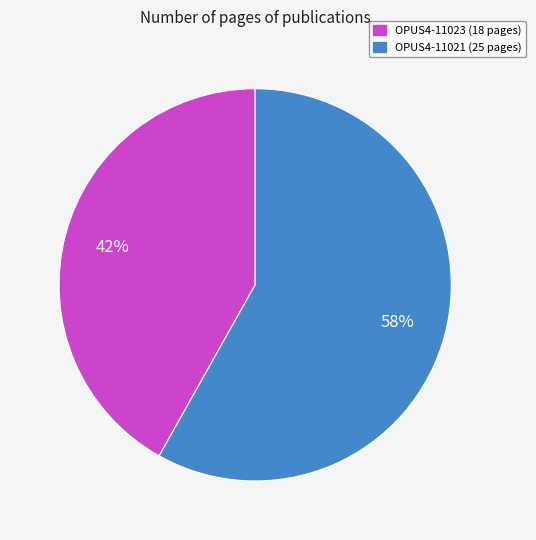

Count the number of slices in the pie.

2